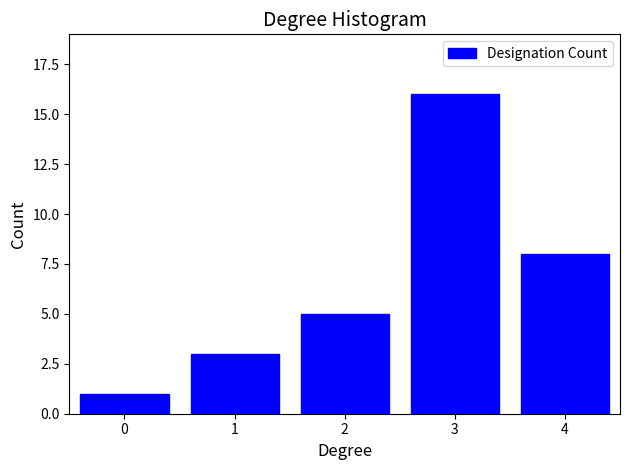

Reading right to left, what are all the values shown in this chart?

8	16	5	3	1